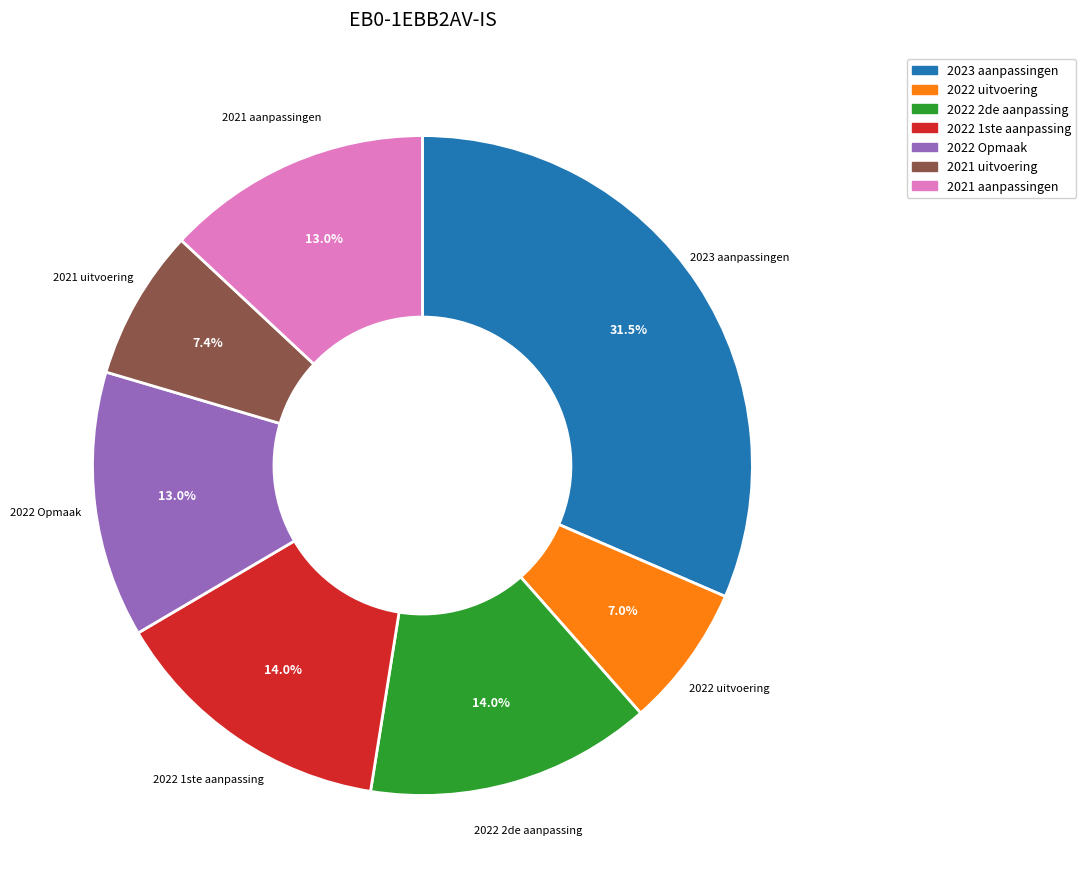

Does any single category account for the majority?

No